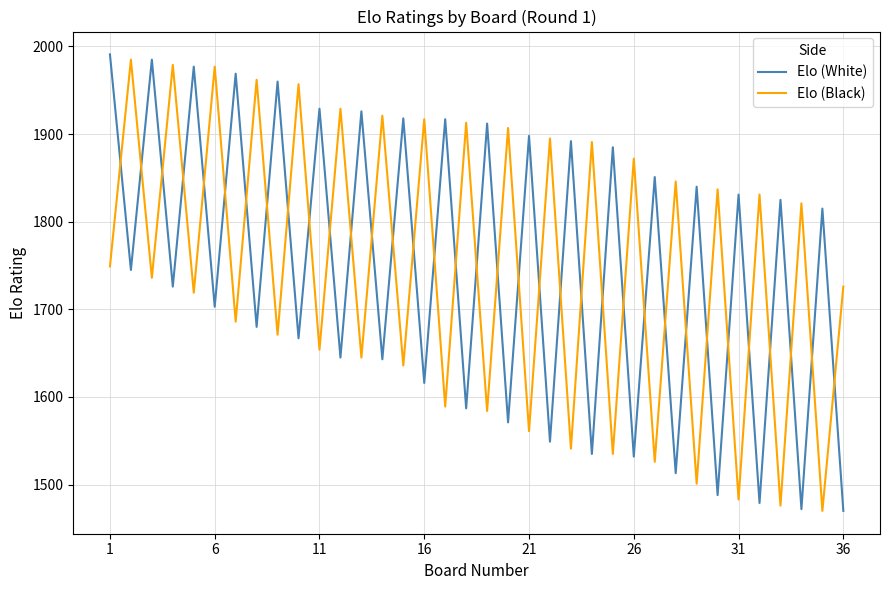

What is the greatest value displayed?

1991